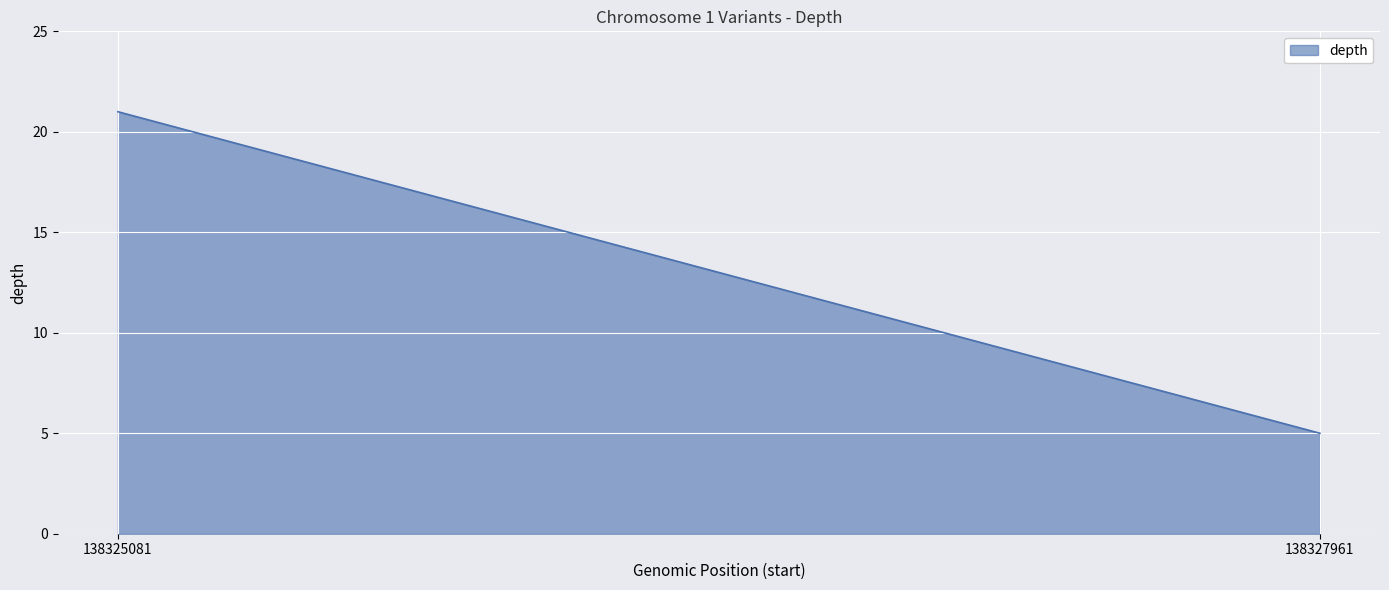

Does the chart display data point markers on the line(s)?

No